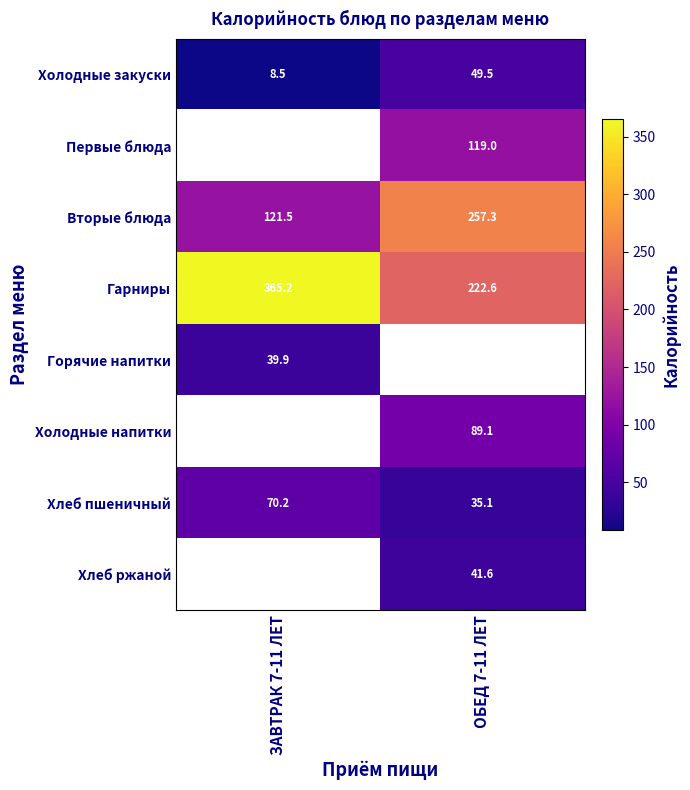

What is the sum of all Вторые блюда values?

378.8